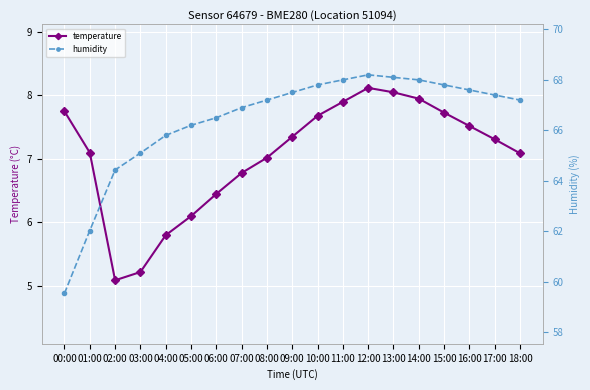

At 14:00, list the series in order from smallest to largest.

temperature, humidity